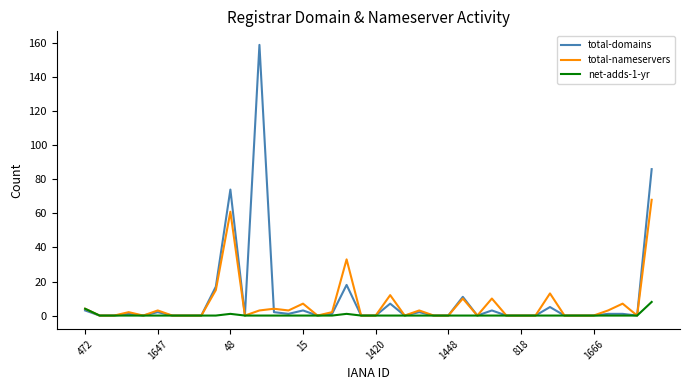

Which series has the largest range (max minus min)?

total-domains